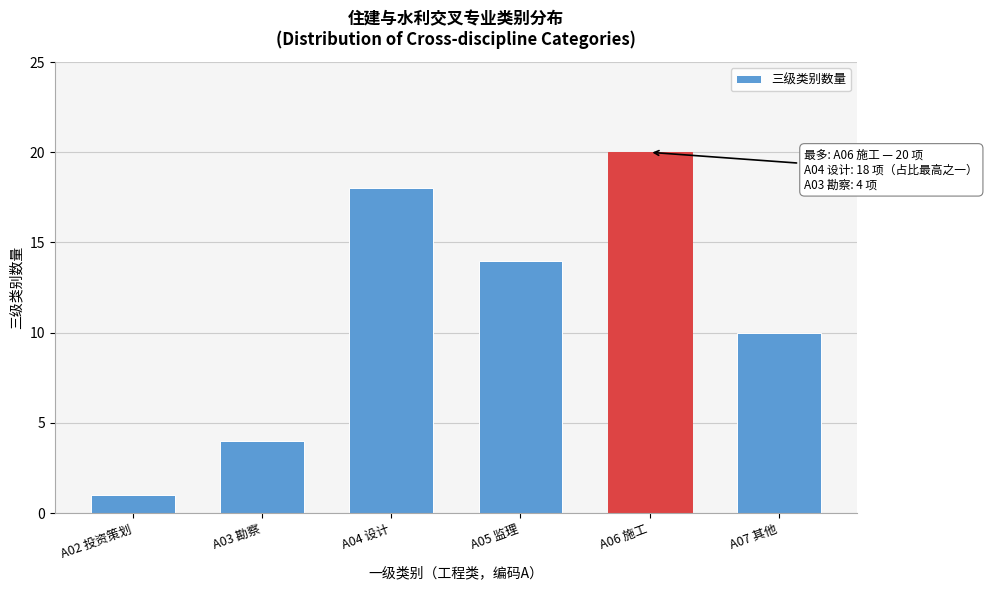

Reading right to left, what are all the values shown in this chart?

A07 其他=10	A06 施工=20	A05 监理=14	A04 设计=18	A03 勘察=4	A02 投资策划=1